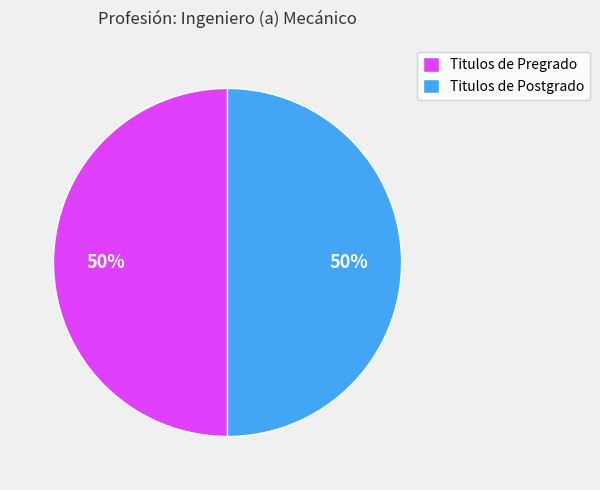

True or false: Titulos de Pregrado accounts for 50% of the total.

True